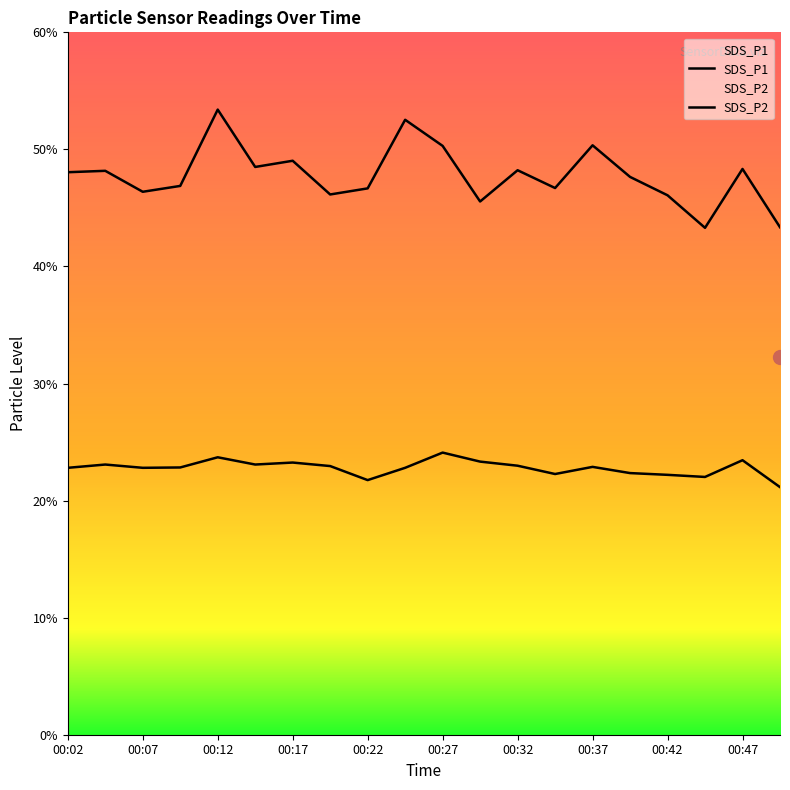

What is the sum of all SDS_P2 values?

455.8